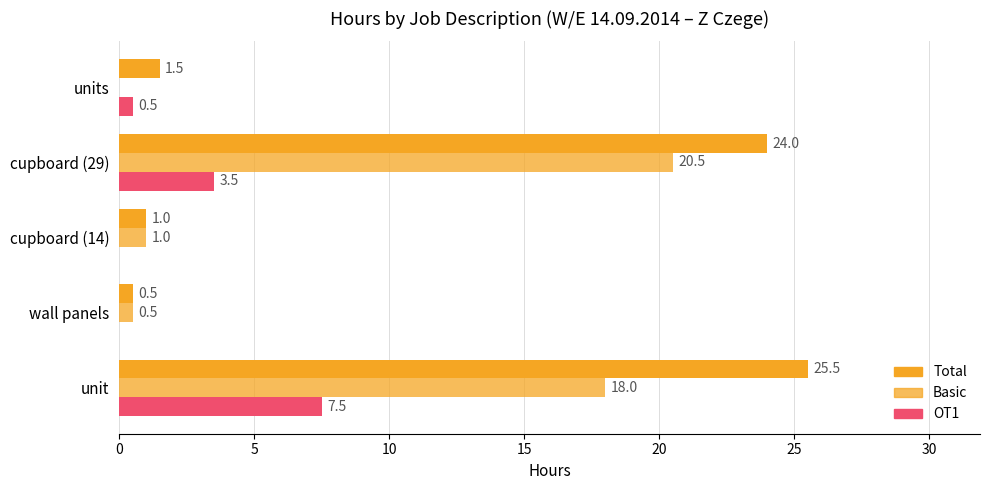

How many values in the OT1 series exceed 0?

3